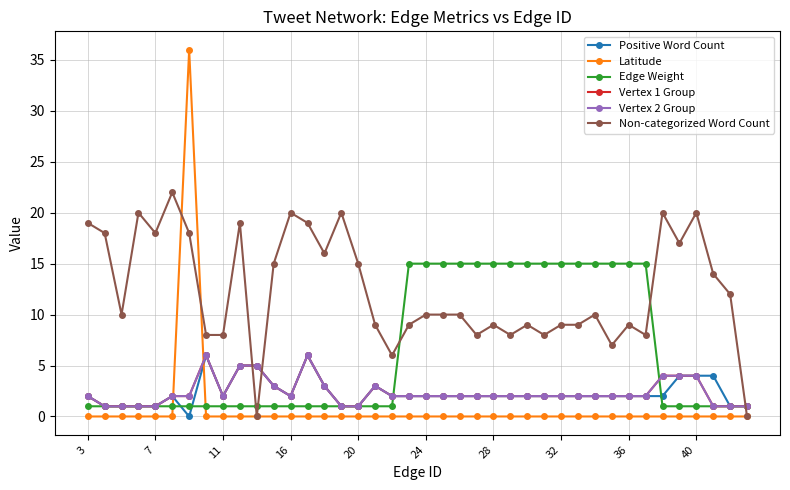

Does the chart have visible grid lines?

Yes